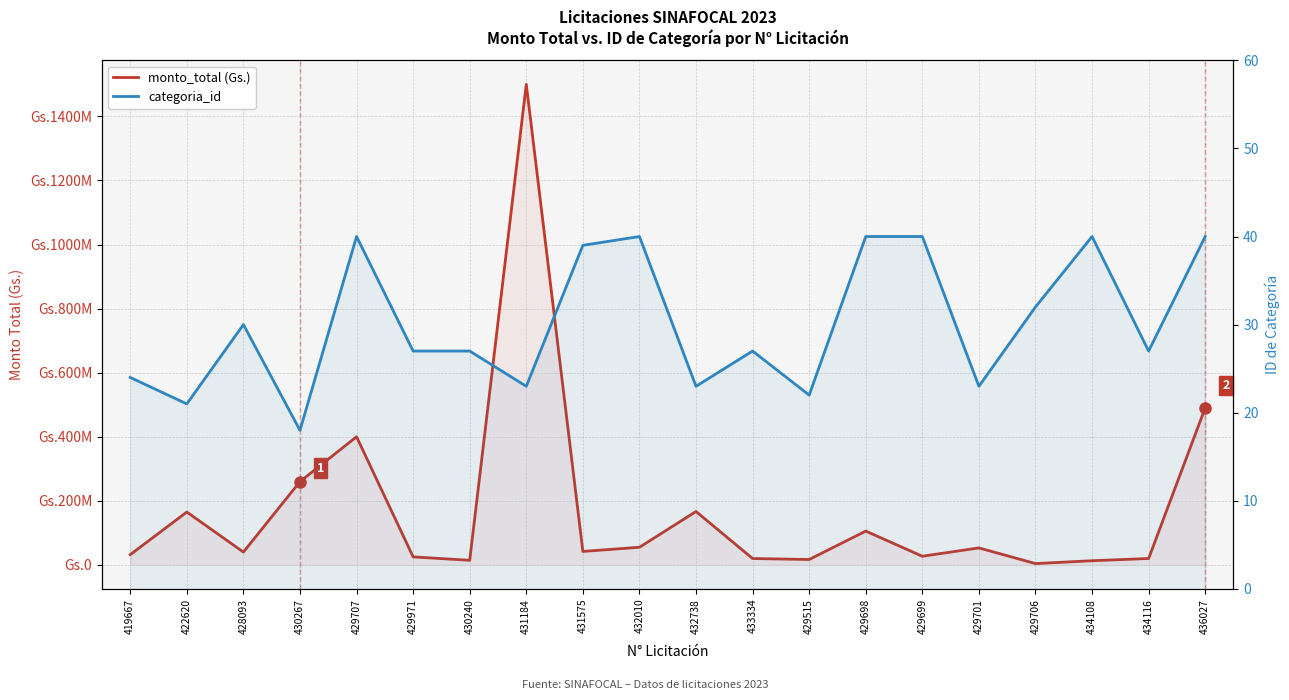

Is it true that categoria_id equals 39 at 431575?

True